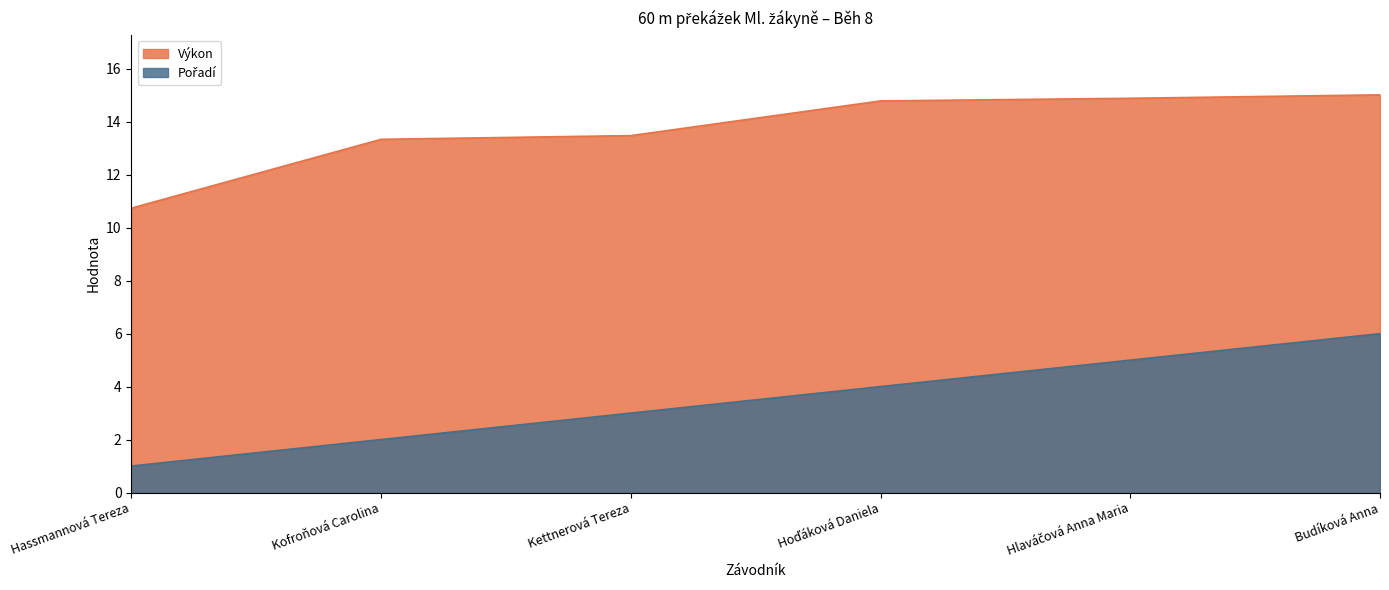

True or false: Výkon has a value of 15.0 at Budíková Anna.

True